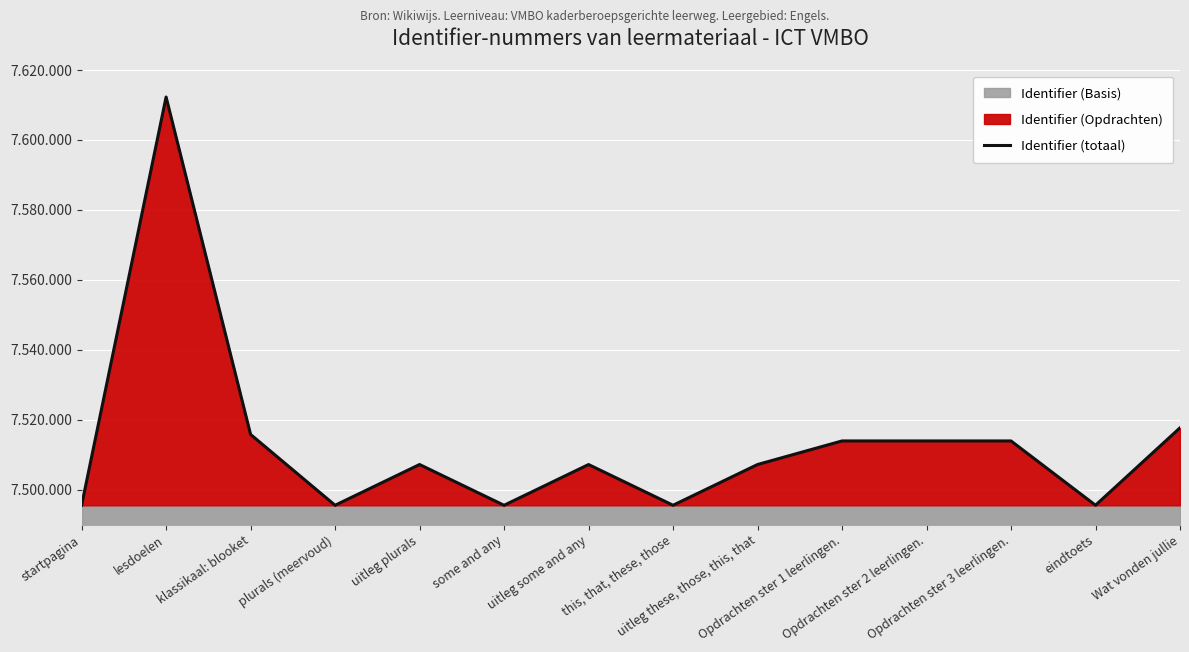

What is the smallest value displayed?

7495542